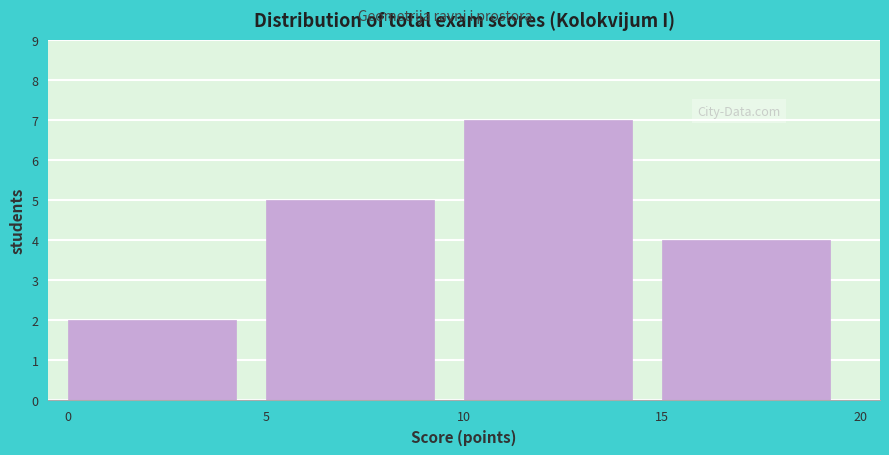

Reading left to right, list every bar in this chart as the range it spans on the x-axis followed by its height. The values are not printed on the chart, so give them approximately, as read against the axis.

0 to 5: 2
5 to 10: 5
10 to 15: 7
15 to 20: 4